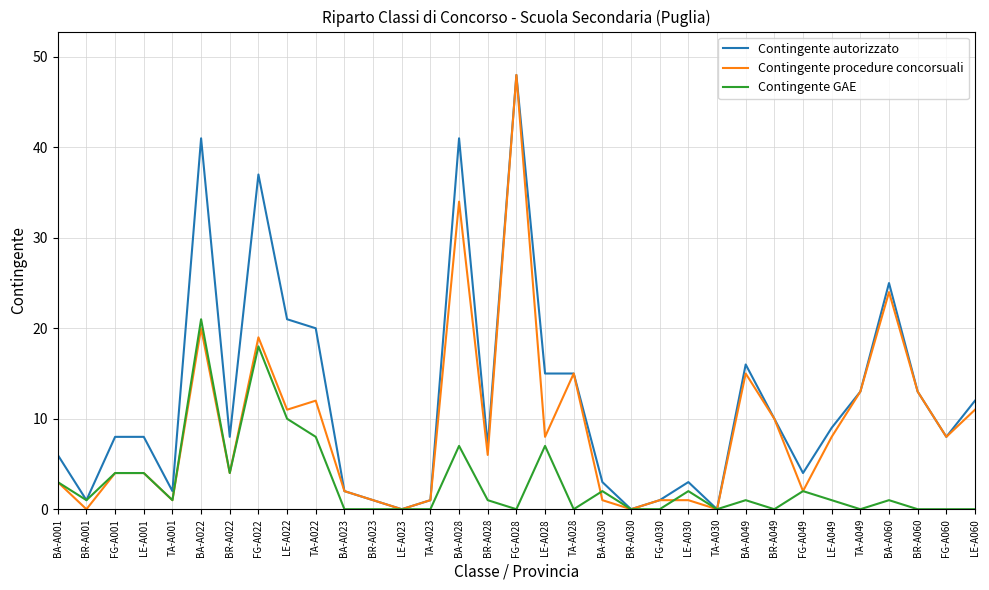

What is the total value across all series at TA-A001?

4